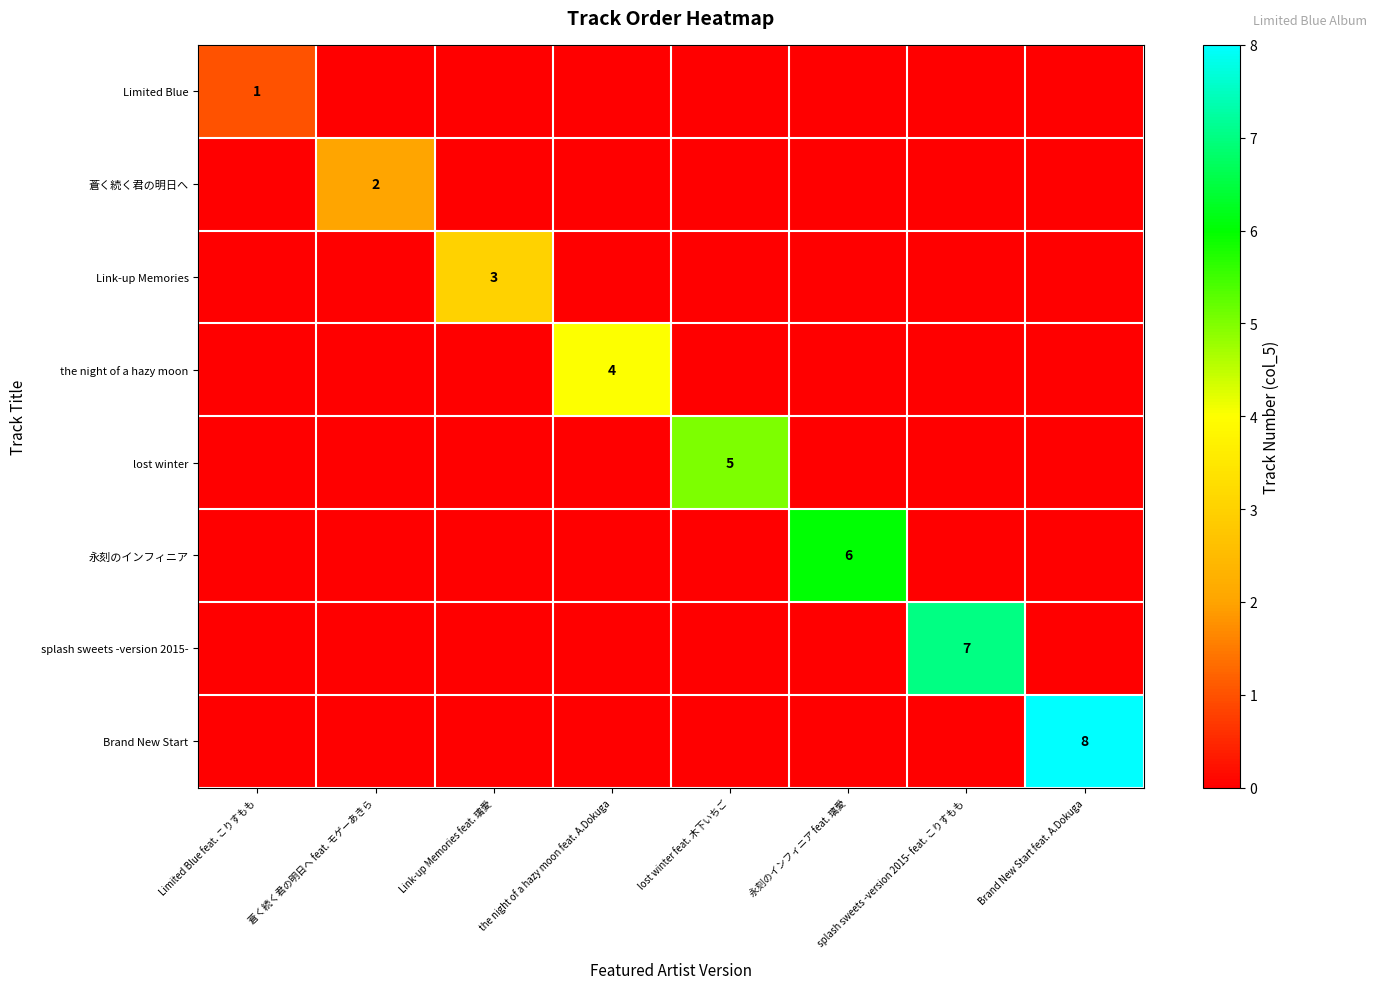

True or false: Limited Blue has a value of 0 at Limited Blue feat. こりすもも.

False